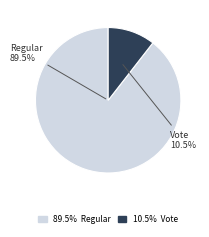

Is there a majority slice in this chart?

Yes